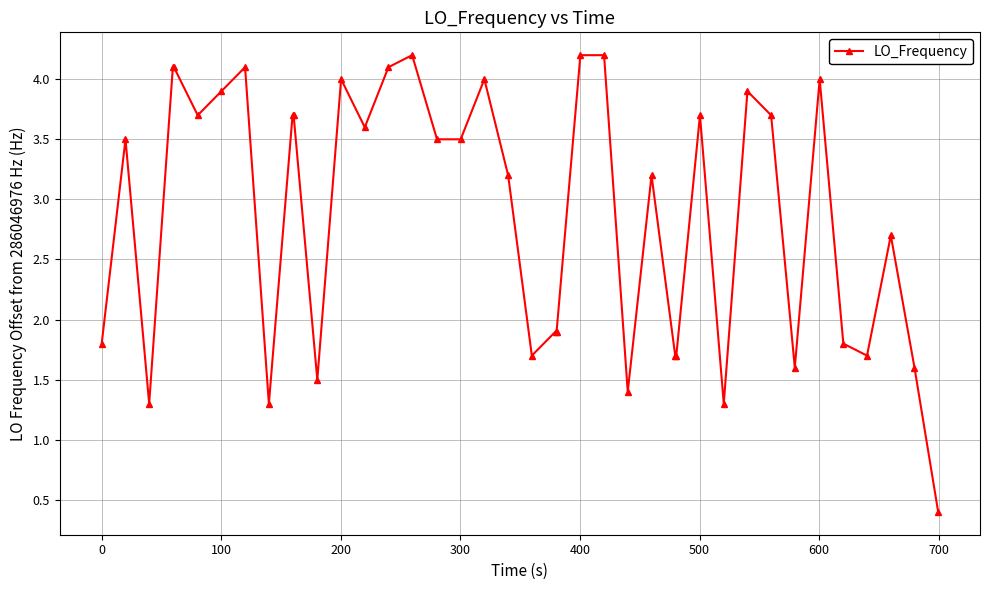

Count the number of values greater than 3.

23